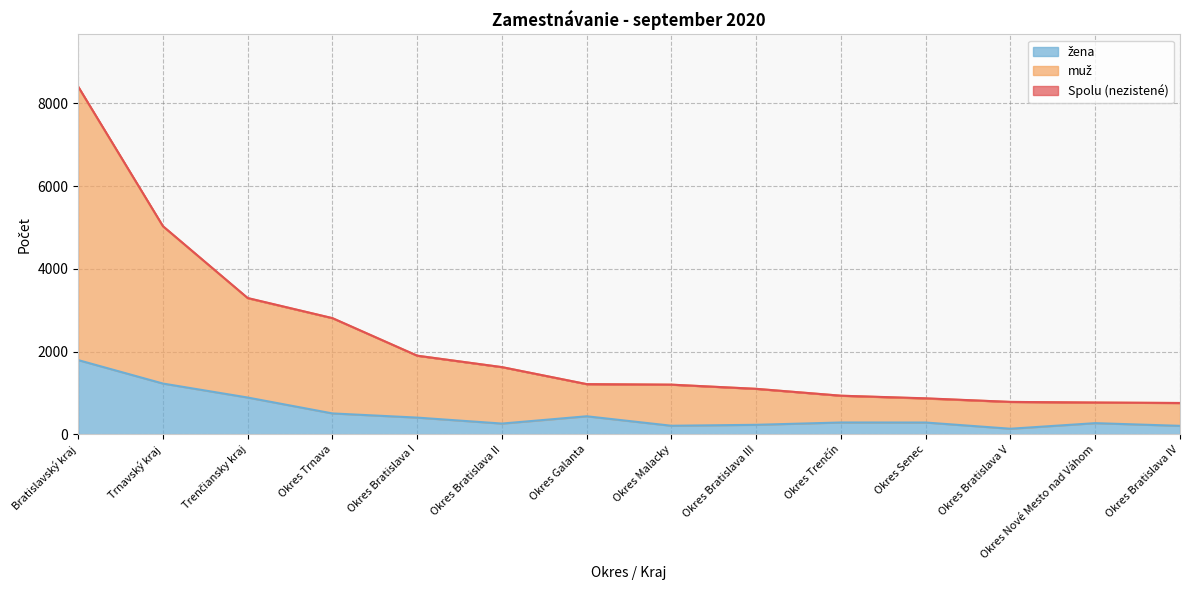

True or false: žena and Spolu intersect in this chart.

False